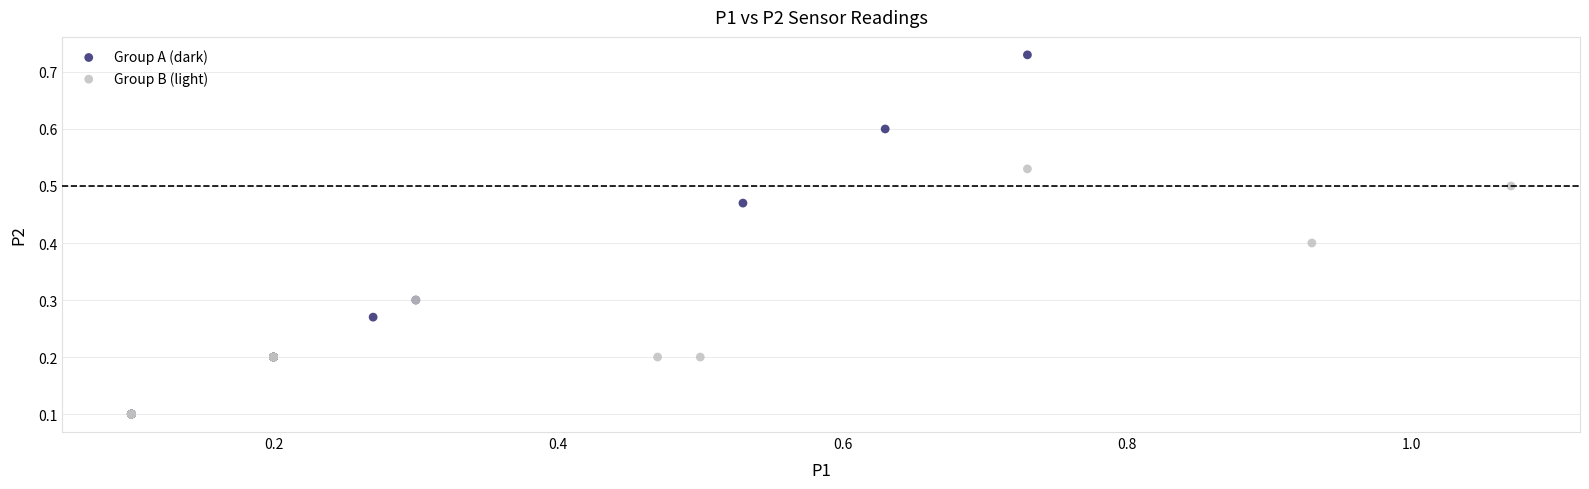

Which series has the widest spread of Y values?

Group A (dark)